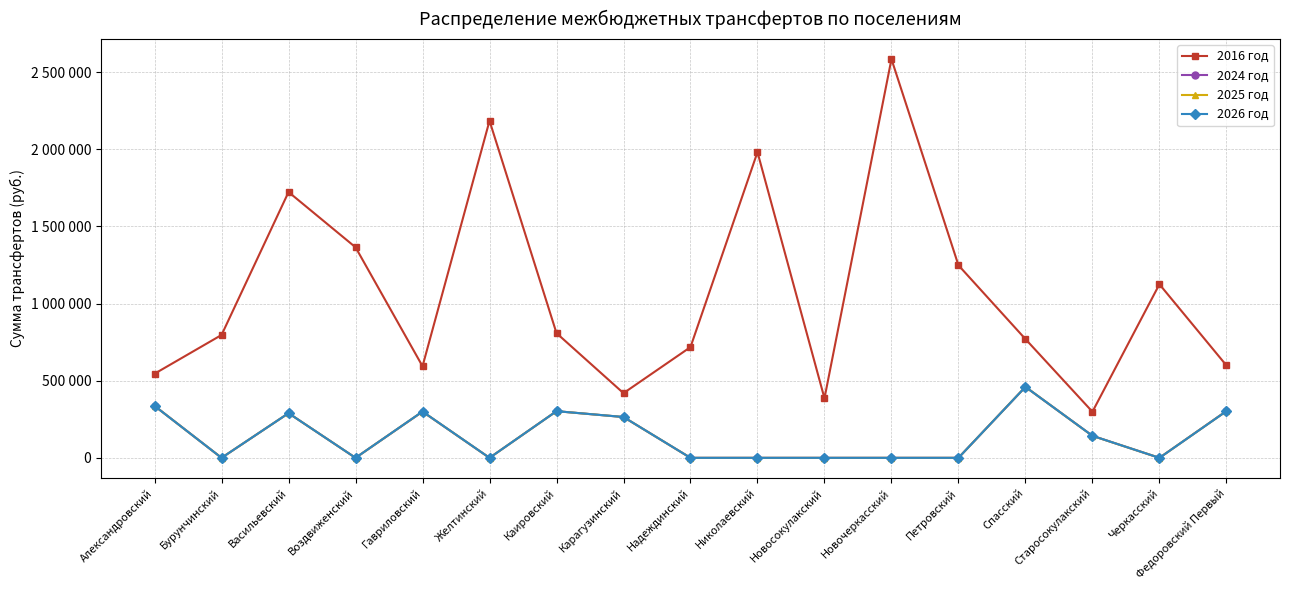

Is the value of 2024 год at Воздвиженский greater than the value of 2025 год at Спасский?

No